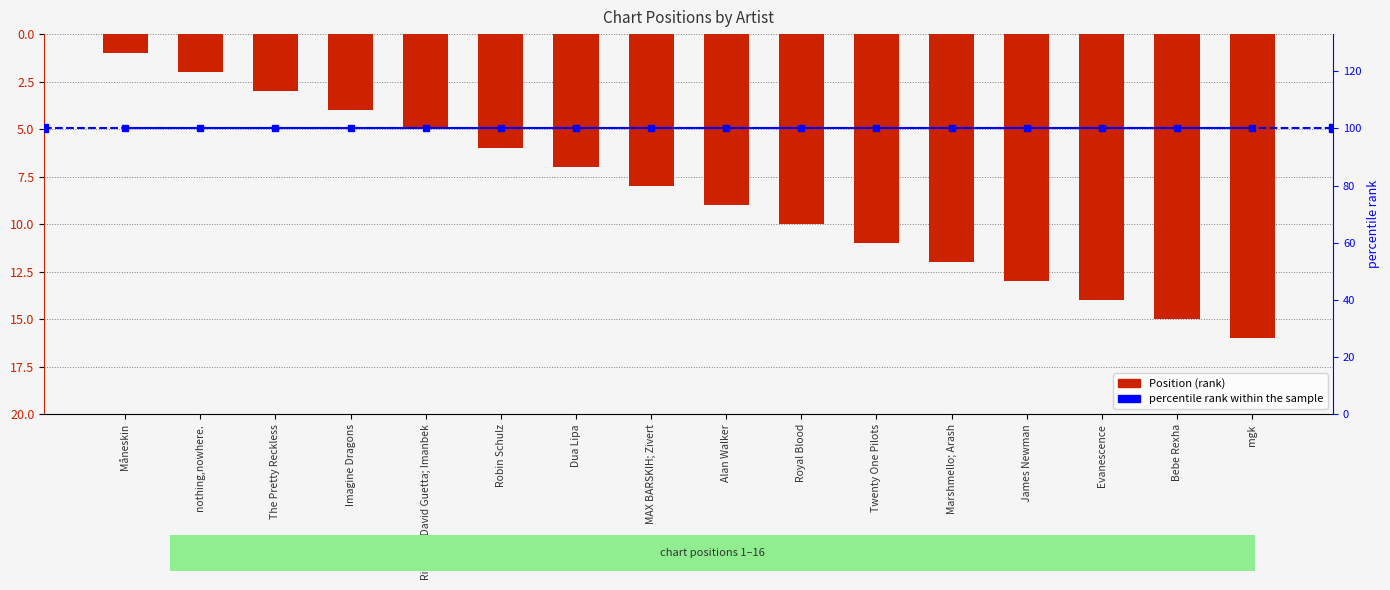

Does the chart contain stacked bars?

No